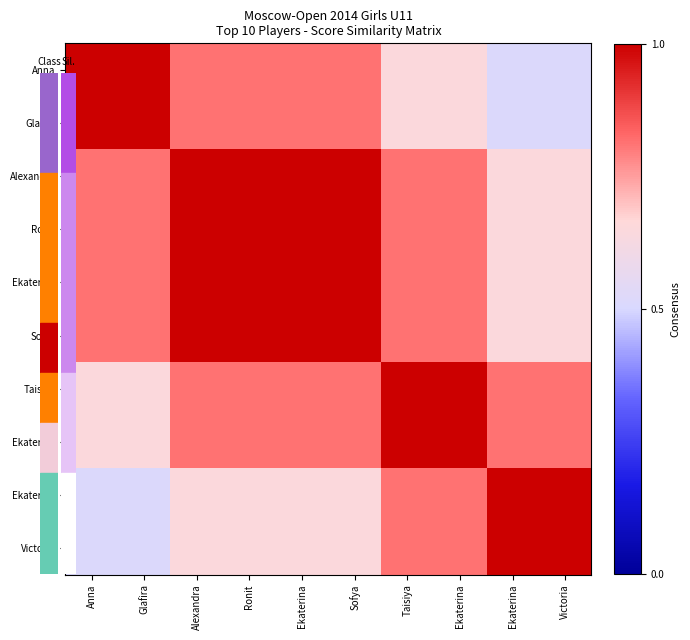

What is the total value across all series at Ekaterina?

8.6